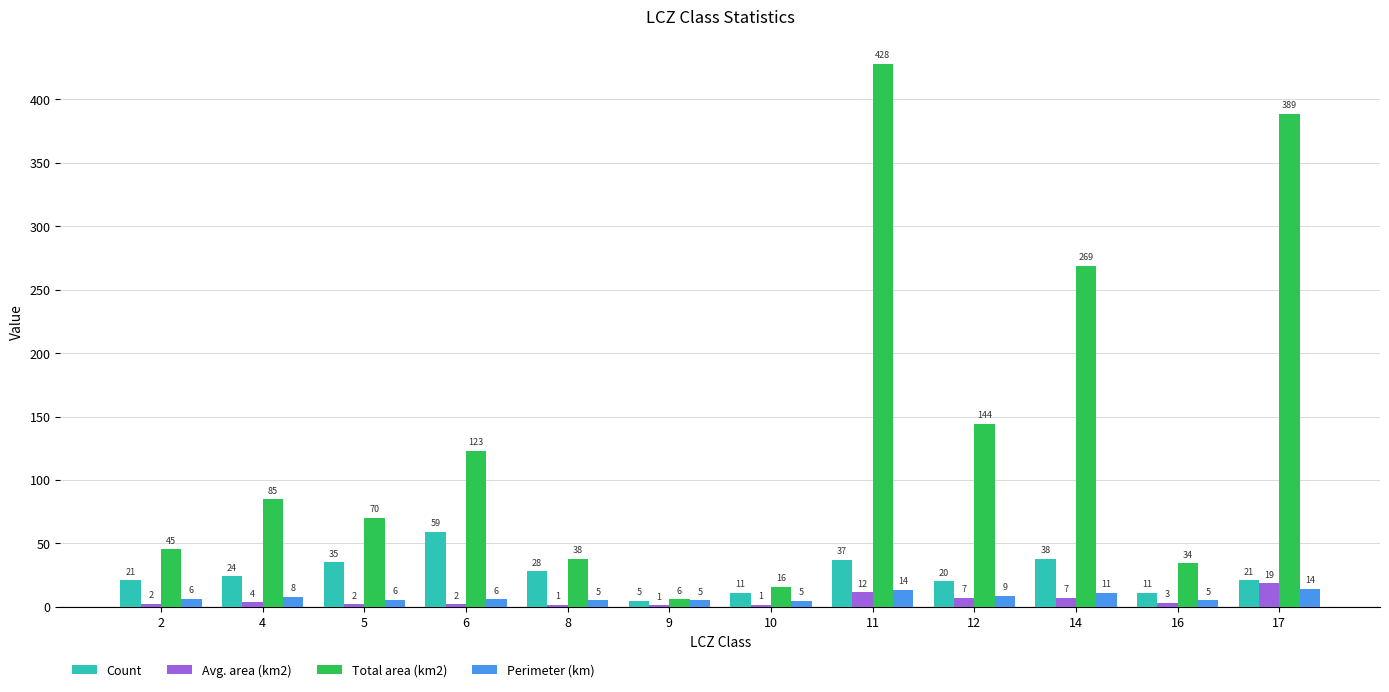

What is the greatest value displayed?

428.2